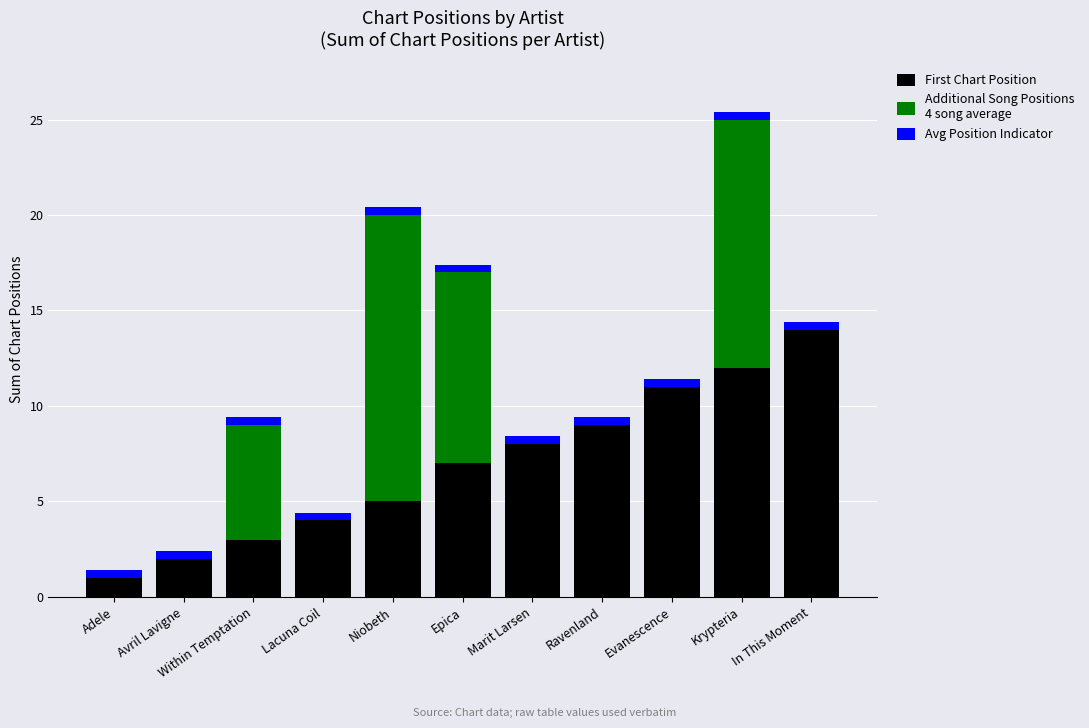

At which category is the sum across all series the highest?

Krypteria